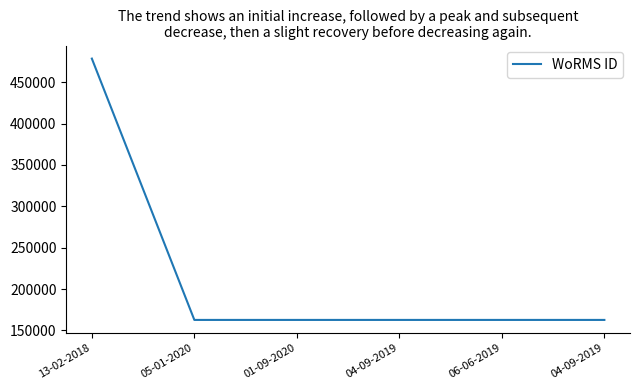

True or false: the data has more than 1 interior local peaks.

False